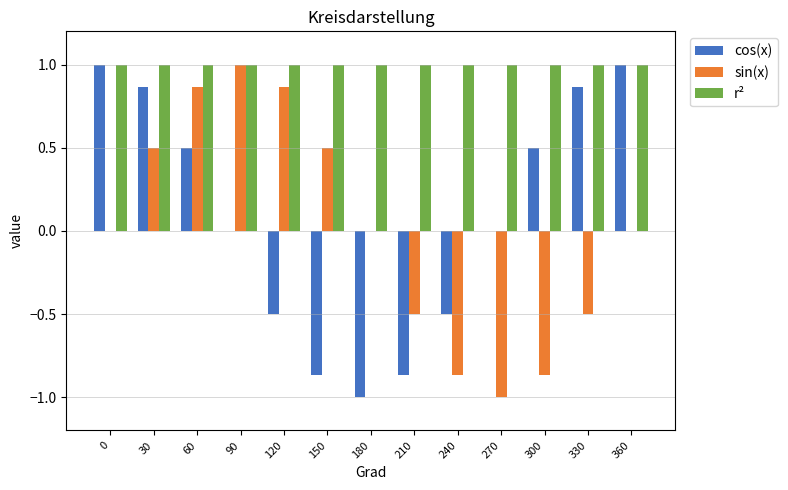

What is the maximum value shown in the chart?

1.0